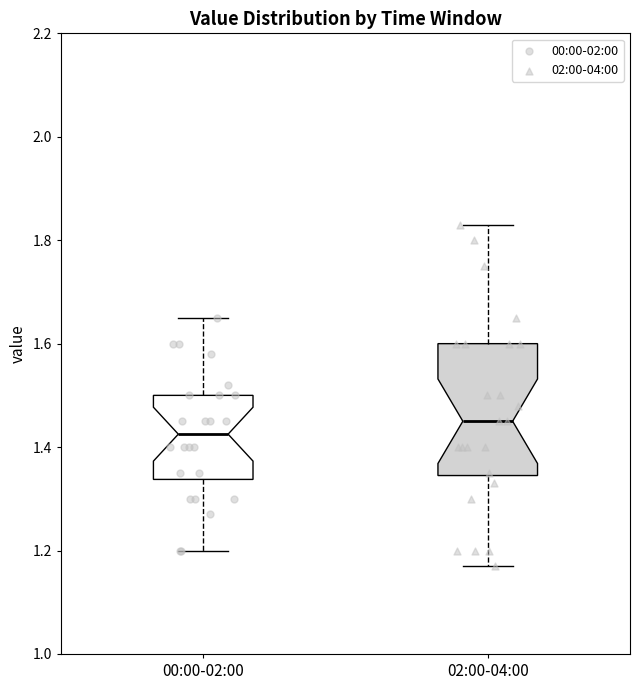

Reading left to right, transcribe this box plot: for each box, give where its median line is, the range the box spans, and where its two whiskers end, as read against the y-axis. The values are not printed on the chart, so give them approximately, as read against the axis.

00:00-02:00: median 1.42, box 1.34 to 1.50, whiskers 1.20 to 1.66
02:00-04:00: median 1.46, box 1.34 to 1.60, whiskers 1.18 to 1.84